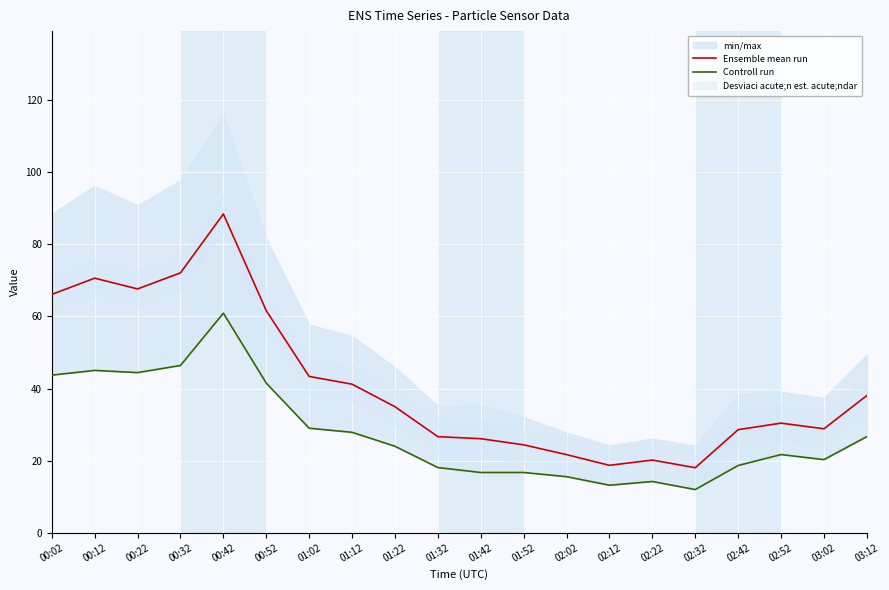

How many categories are shown in the chart?

20